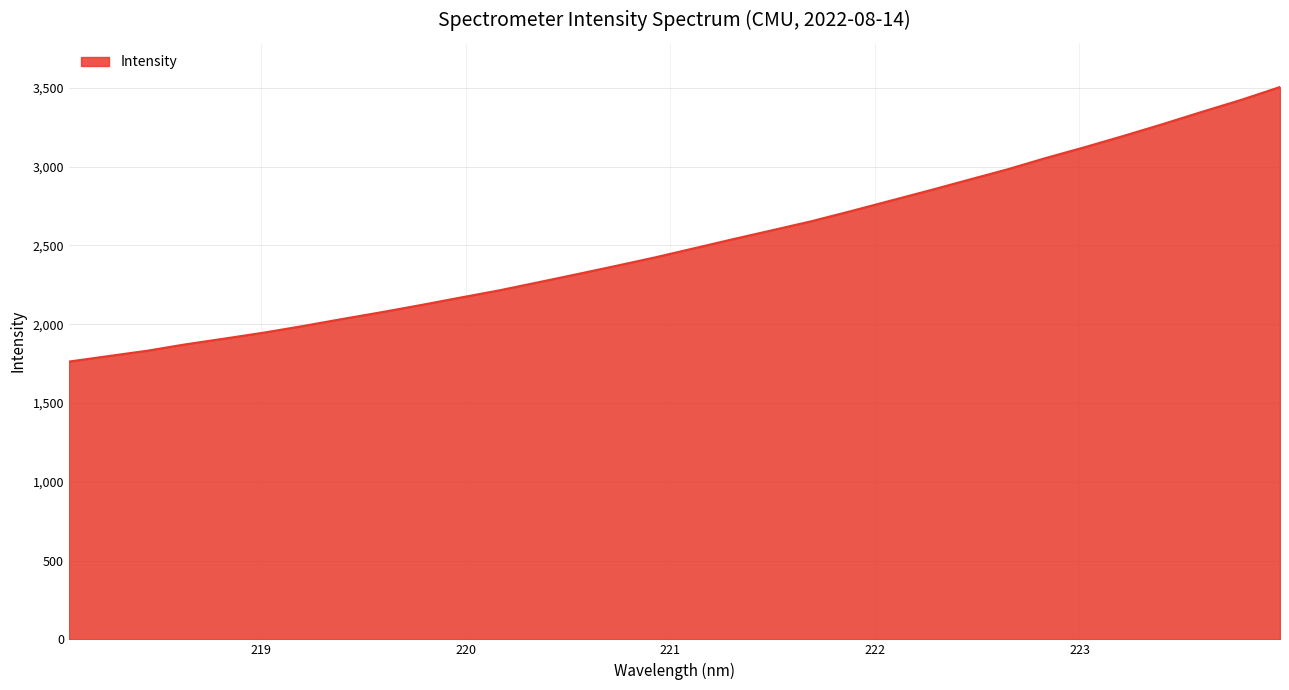

What is the smallest value displayed?

1763.0